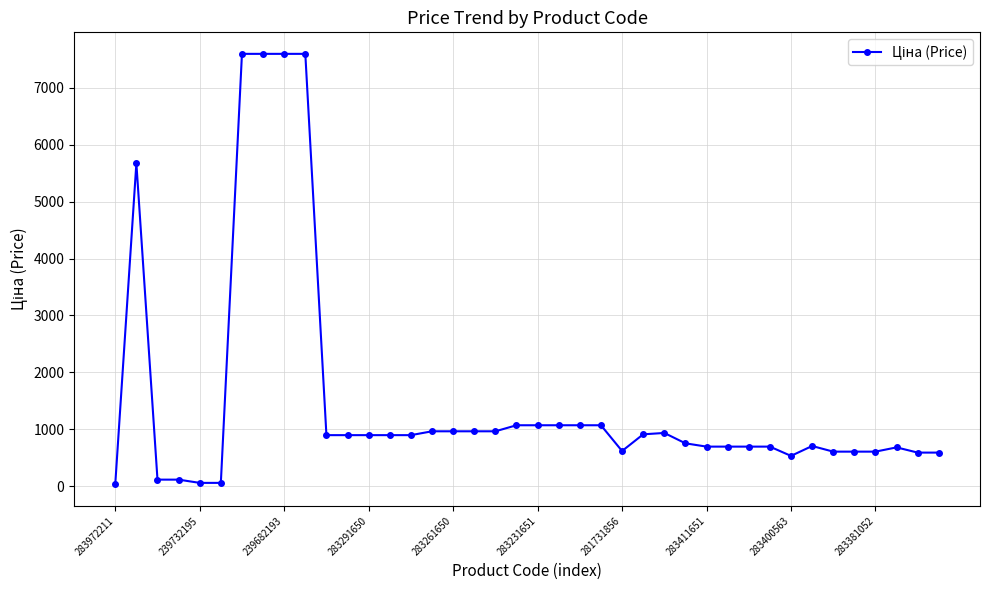

What is the value of the 11th point from the left?

895.9